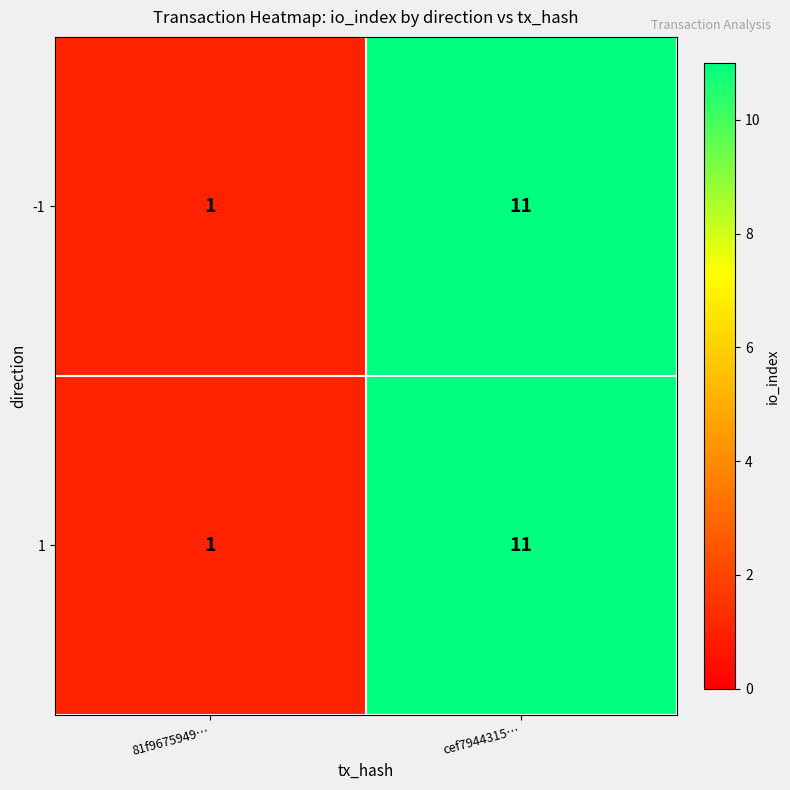

True or false: 1 has a value of 11 at cef7944315….

True